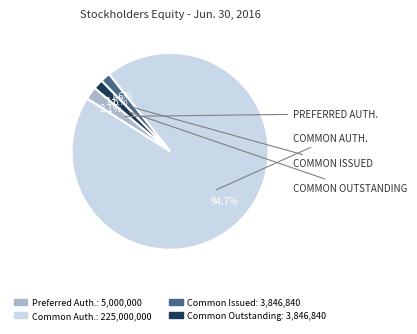

Is there a majority slice in this chart?

Yes